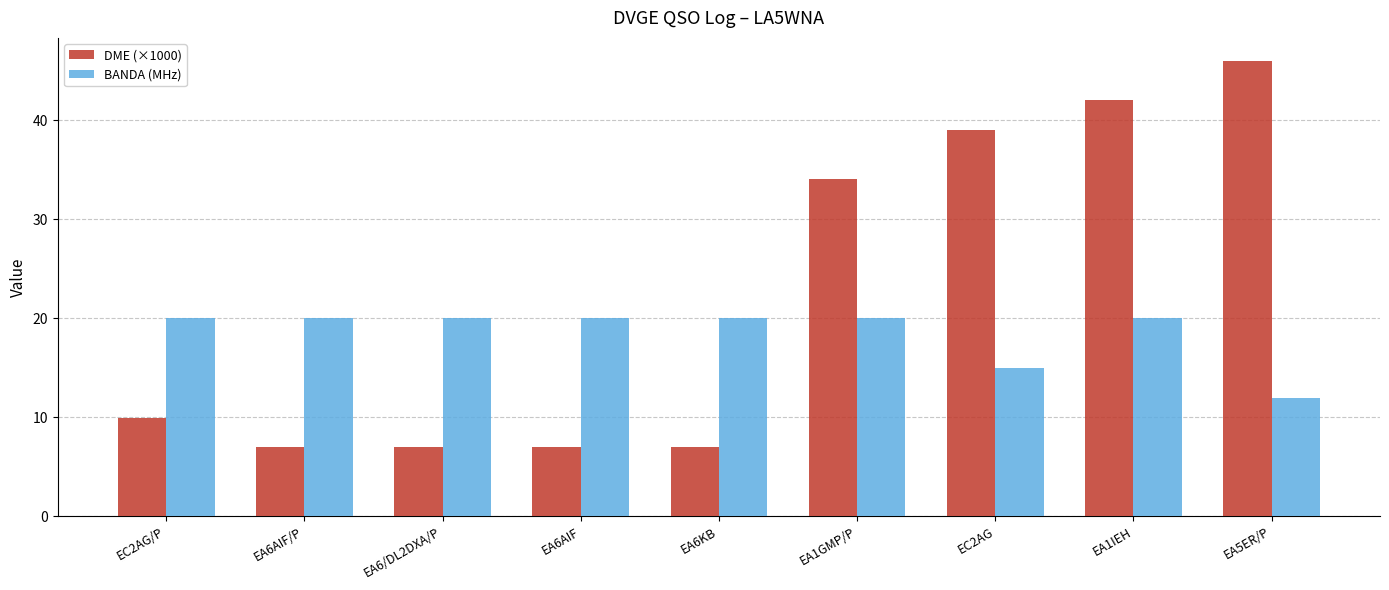

True or false: DME (×1000) has a value of 7.0 at EA6KB.

True